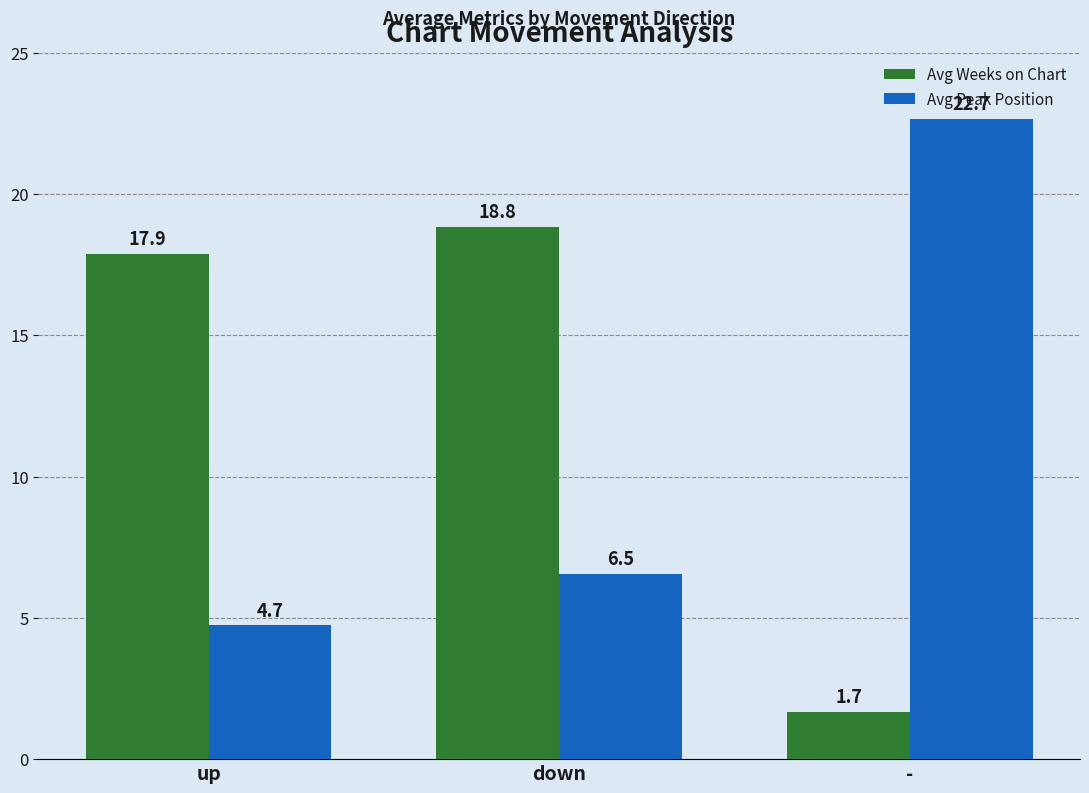

What is the label of the 3rd bar from the left?

-